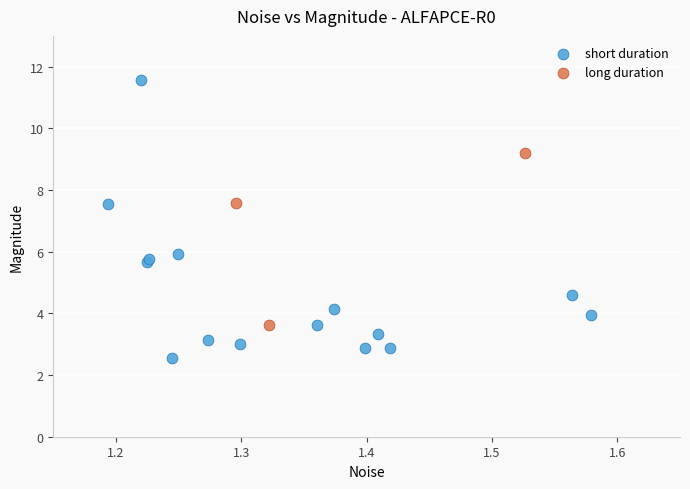

Which series contains the lowest Y value?

short duration